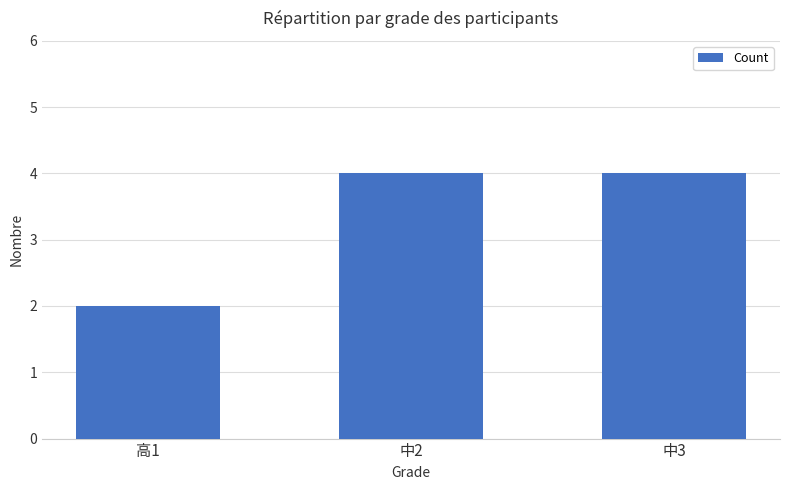

Reading left to right, what are all the values shown in this chart?

2	4	4